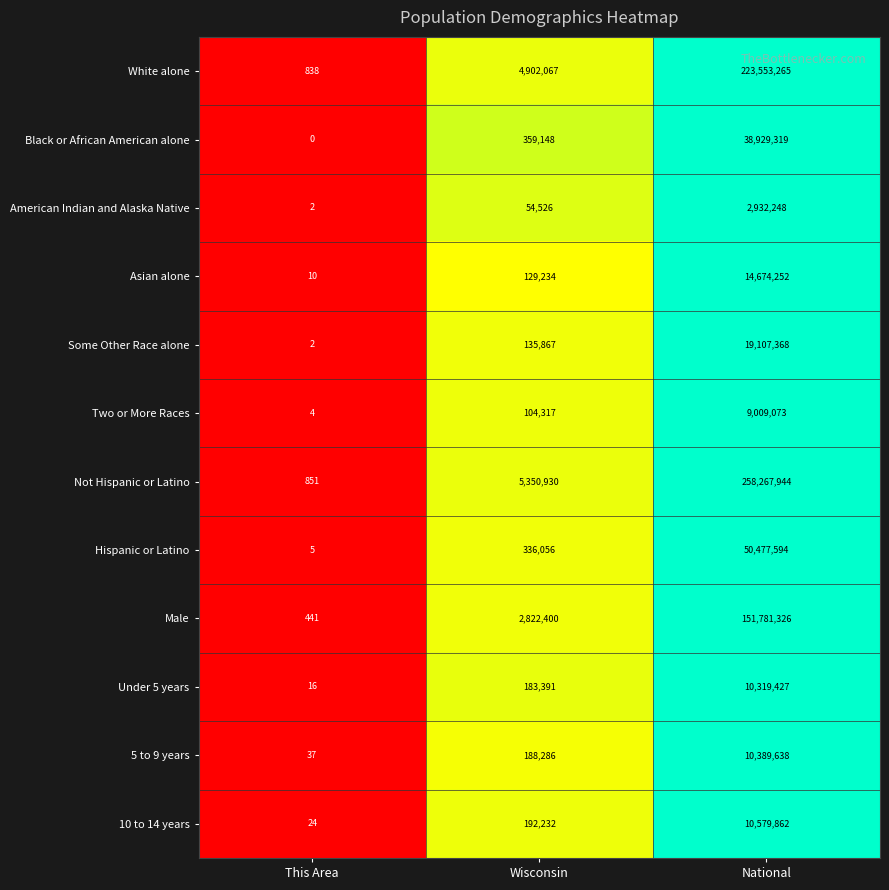

How many distinct data groups are displayed?

12